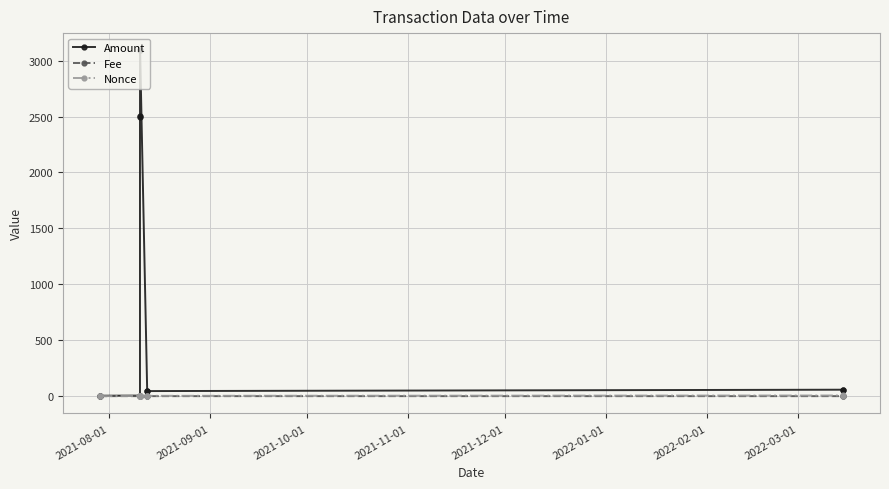

What is the difference between the maximum and minimum values in the Amount series?

3087.2